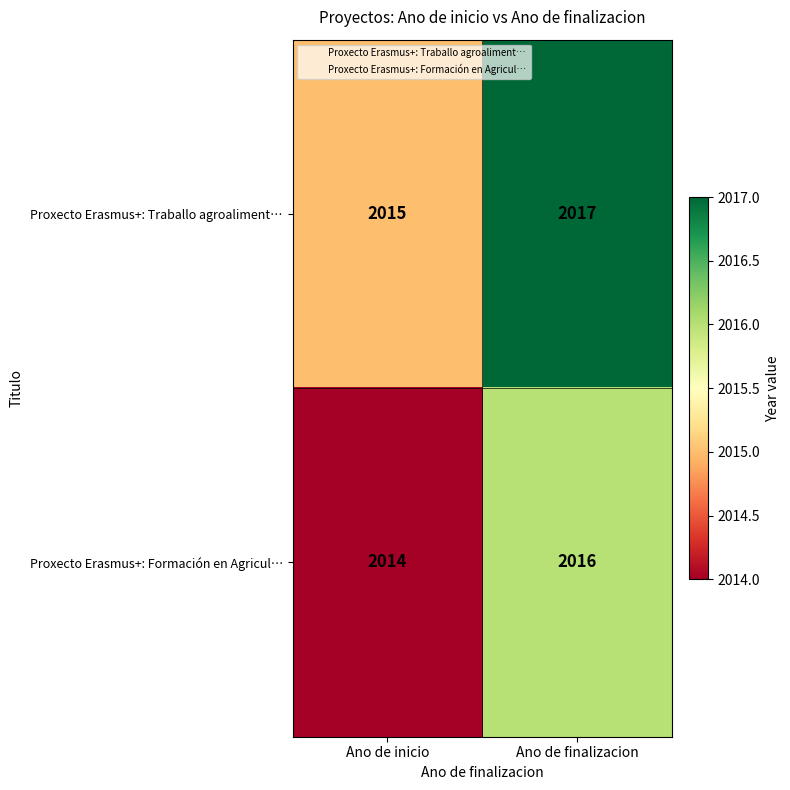

What is the total value across all series at Ano de inicio?

4029